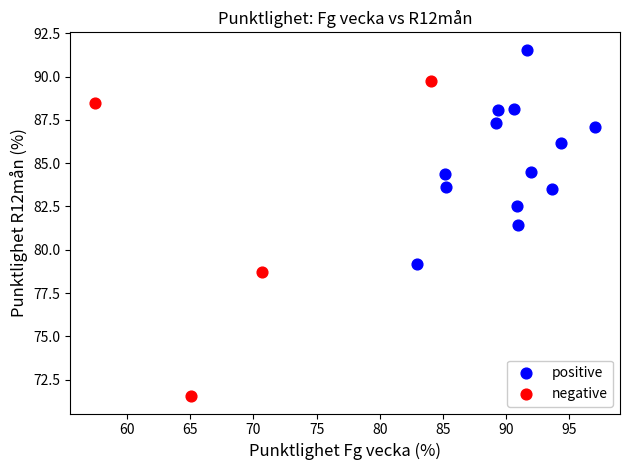

What are all the series names shown in the legend?

positive, negative